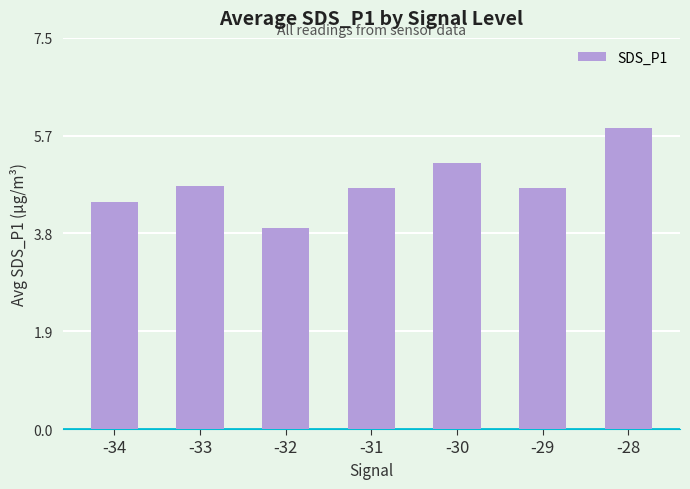

What is the difference between the values at -34 and -29?

0.3